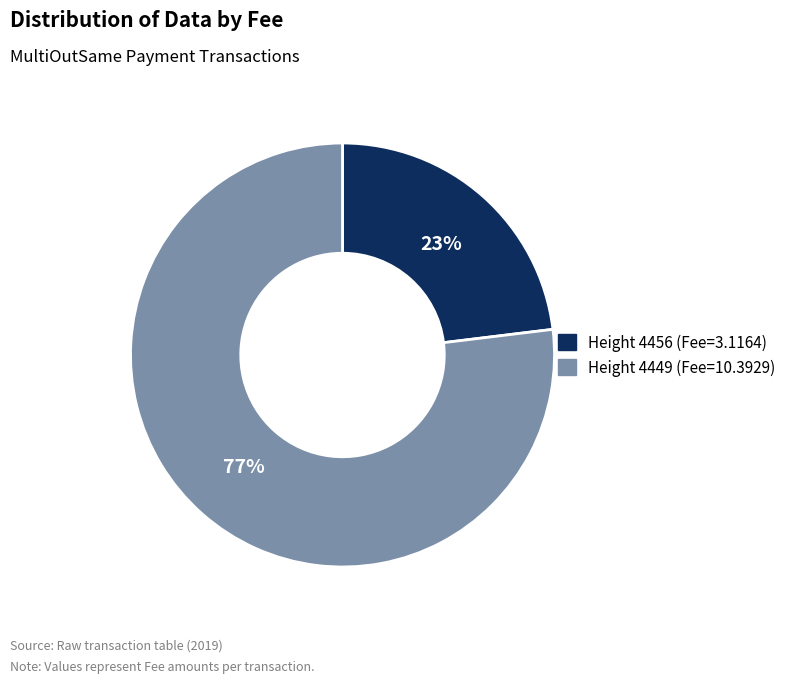

To the nearest percent, what is the difference between the largest and smallest slice percentages?

54%